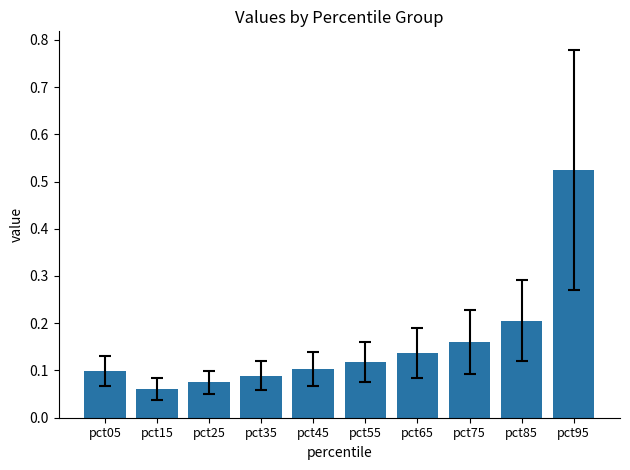

What is the difference between the values at pct95 and pct05?

0.4